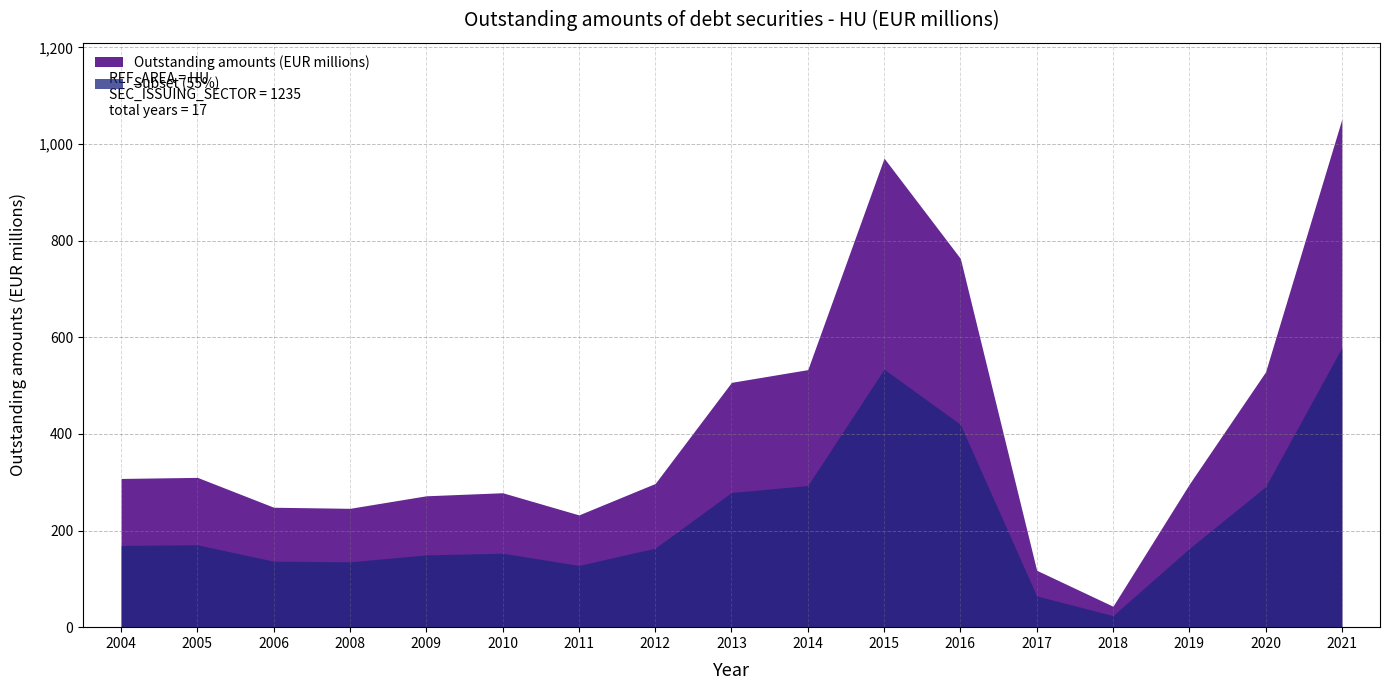

List the labels in order of value, largest first.

2021, 2015, 2016, 2014, 2020, 2013, 2005, 2004, 2012, 2019, 2010, 2009, 2006, 2008, 2011, 2017, 2018